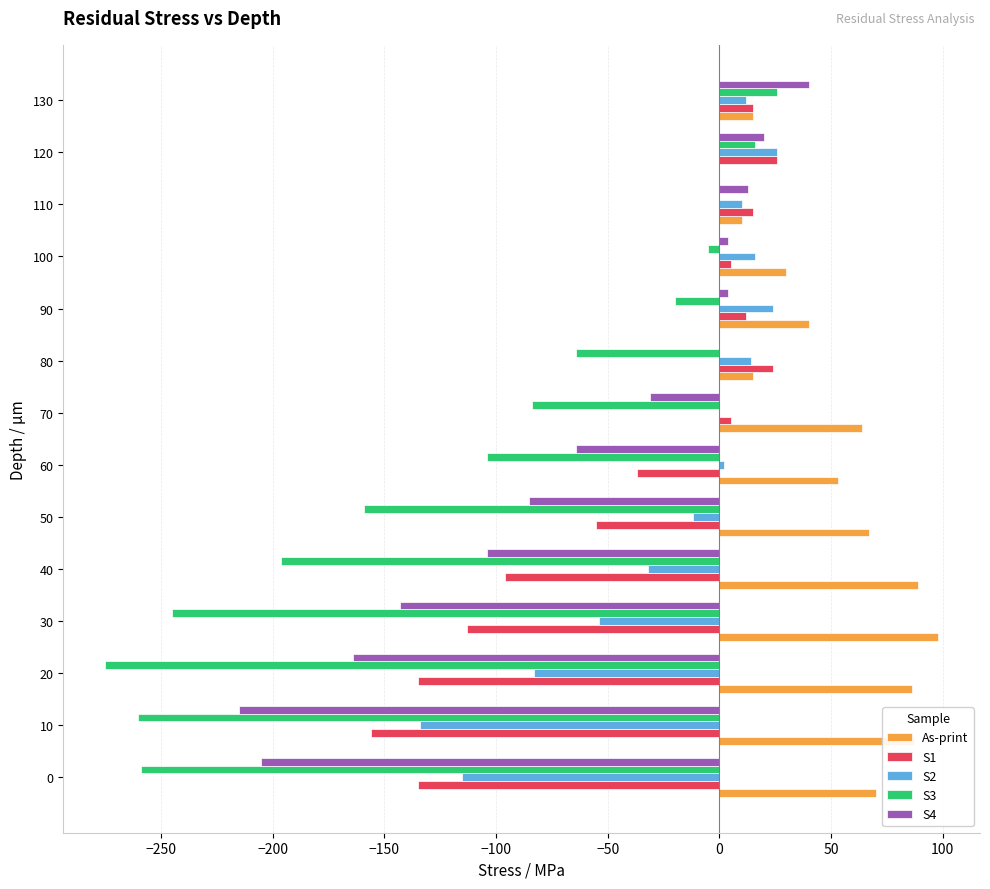

Between 20 and 110, which series saw the biggest shift?

S3